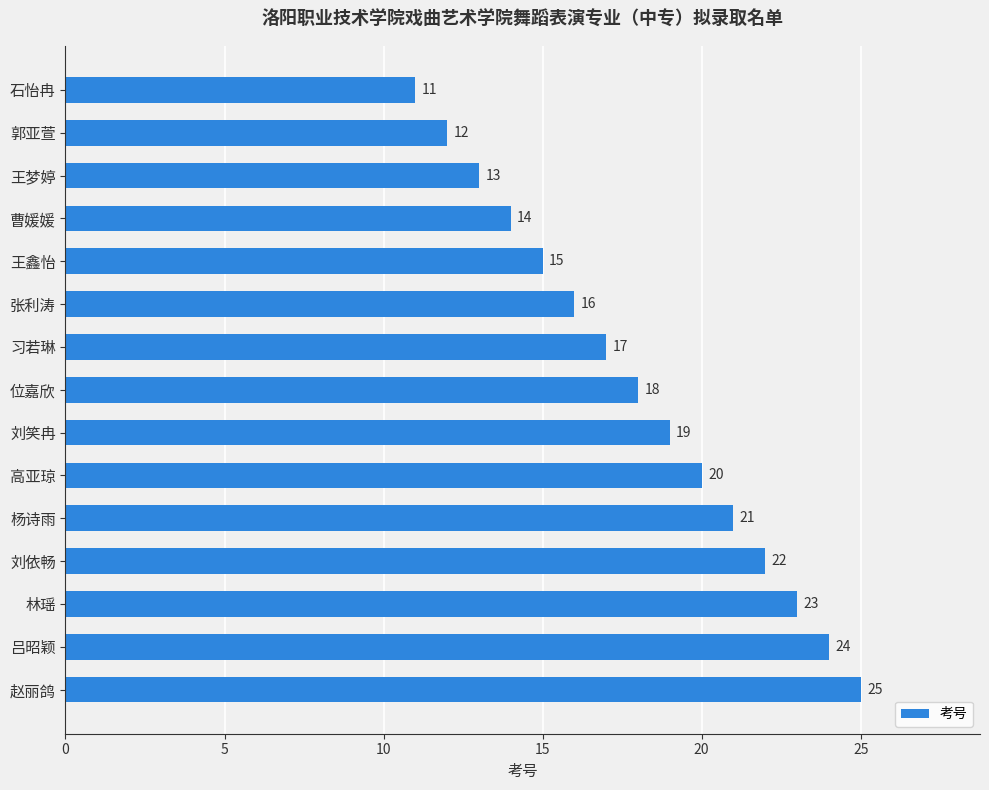

How many distinct data groups are displayed?

1